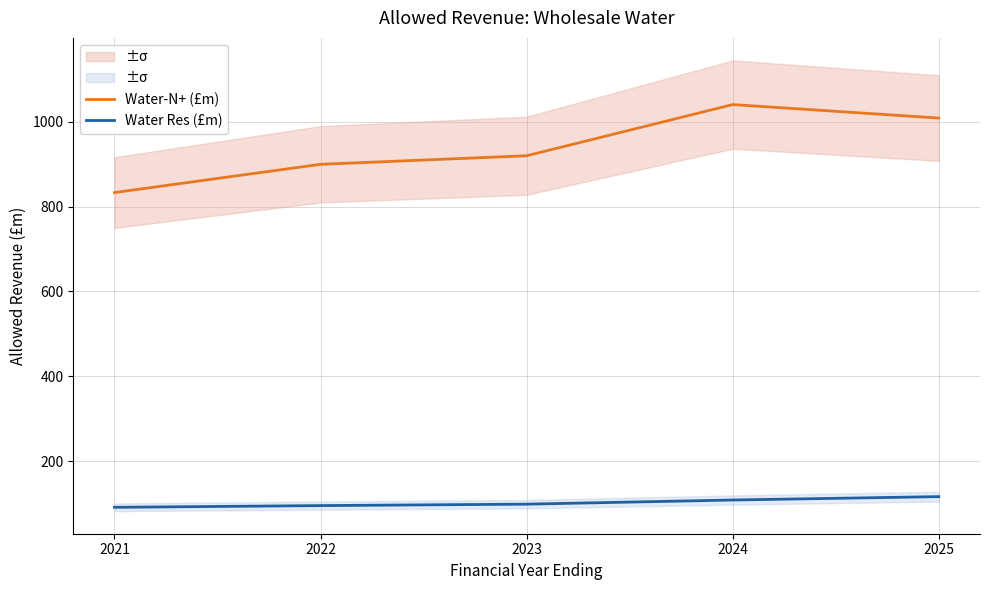

List the series in order of their peak value, lowest first.

Water Res (£m), Water-N+ (£m)